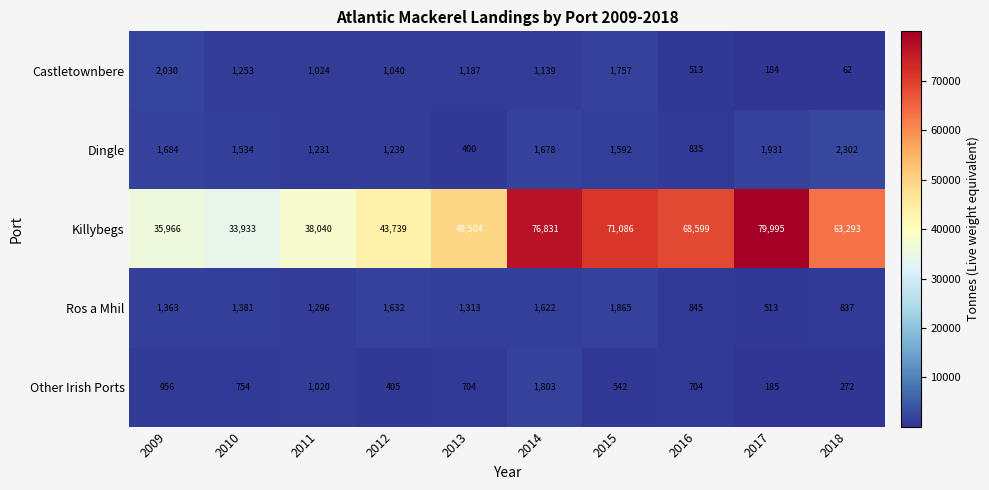

True or false: Other Irish Ports has a value of 447 at 2011.

False